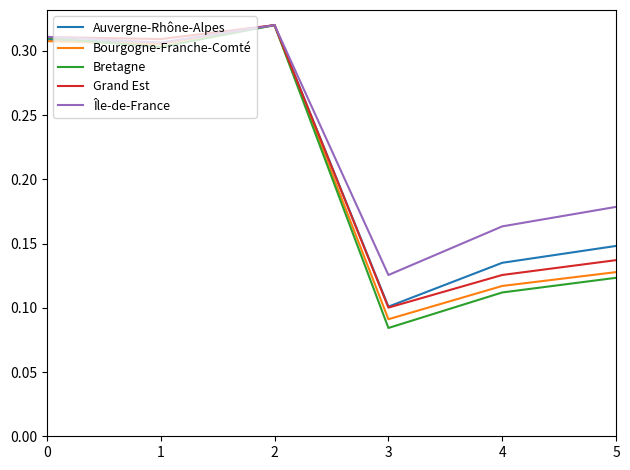

Where is the first local maximum for Auvergne-Rhône-Alpes?

2